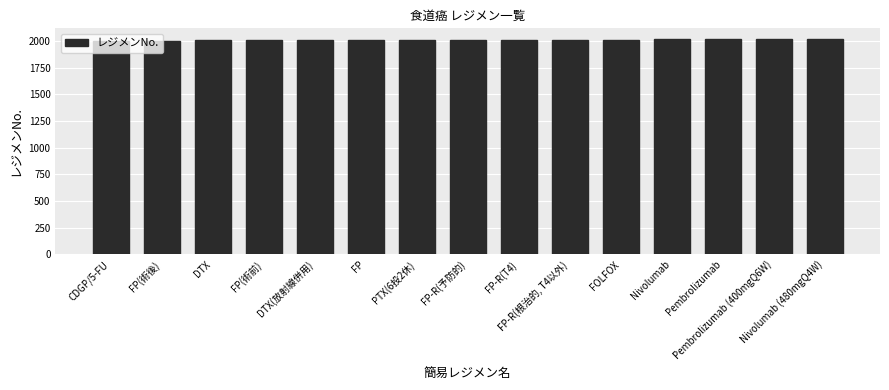

What is the smallest value displayed?

2001